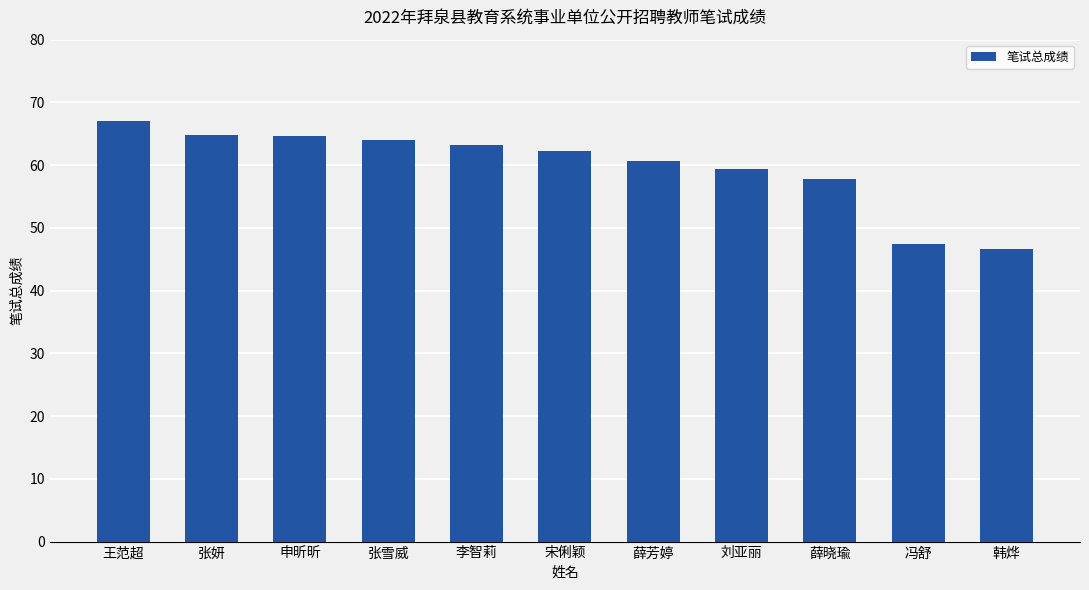

Where is the data nearest to the value 56?

薛晓瑜